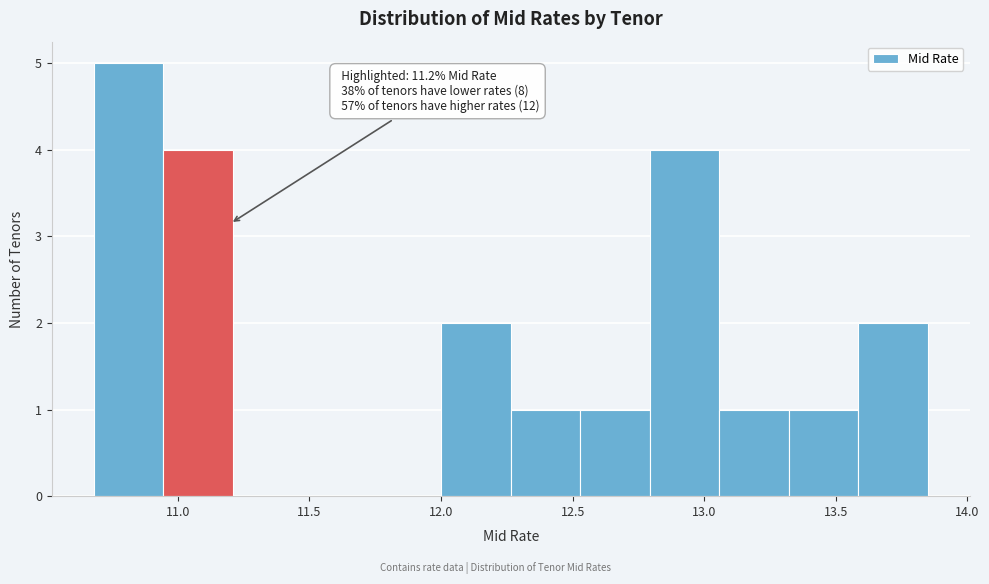

Over which range of the x-axis is the bar tallest?

10.70 to 10.95